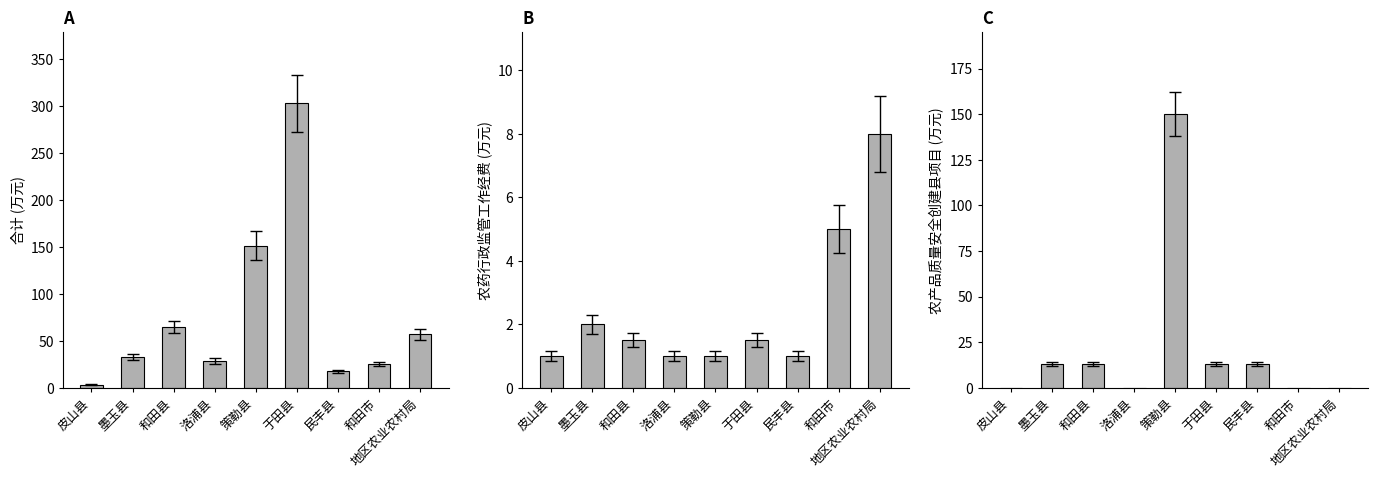

What value does the 农产品质量安全创建县项目 series have at 民丰县?

13.1